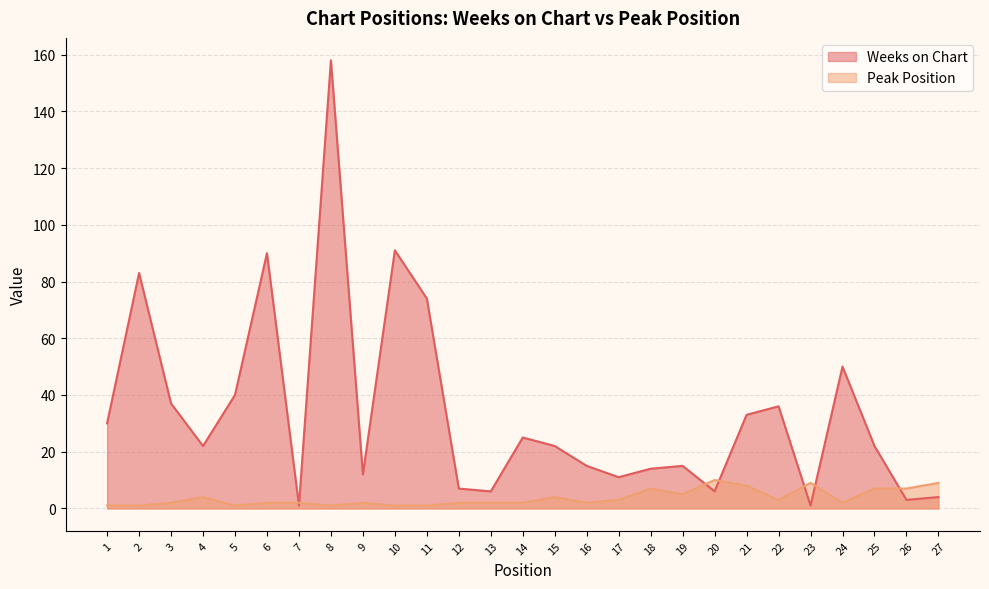

At how many categories does at least one series exceed 107?

1